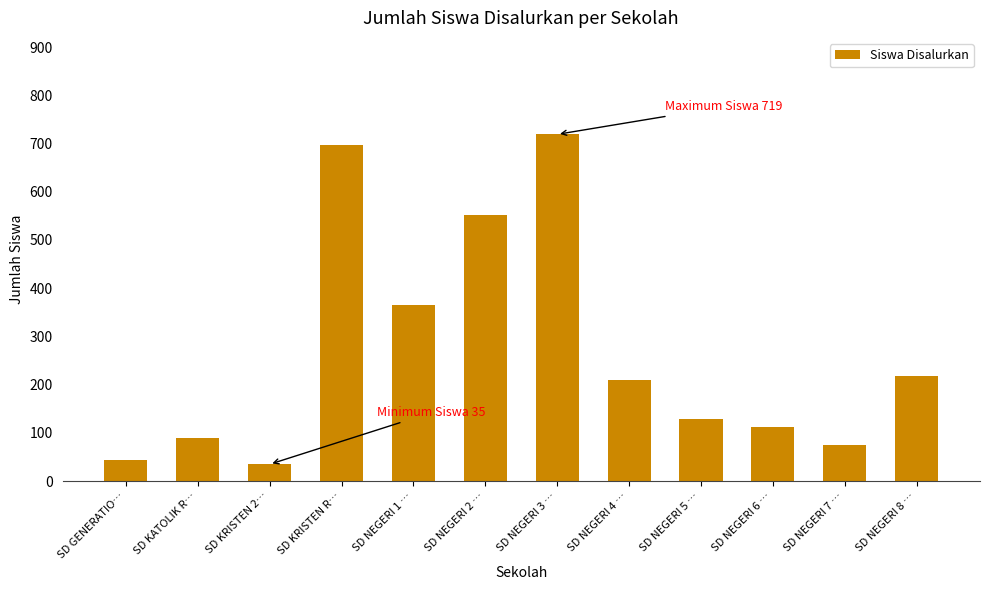

What is the approximate value at SD KATOLIK R…, to the nearest 50?

100